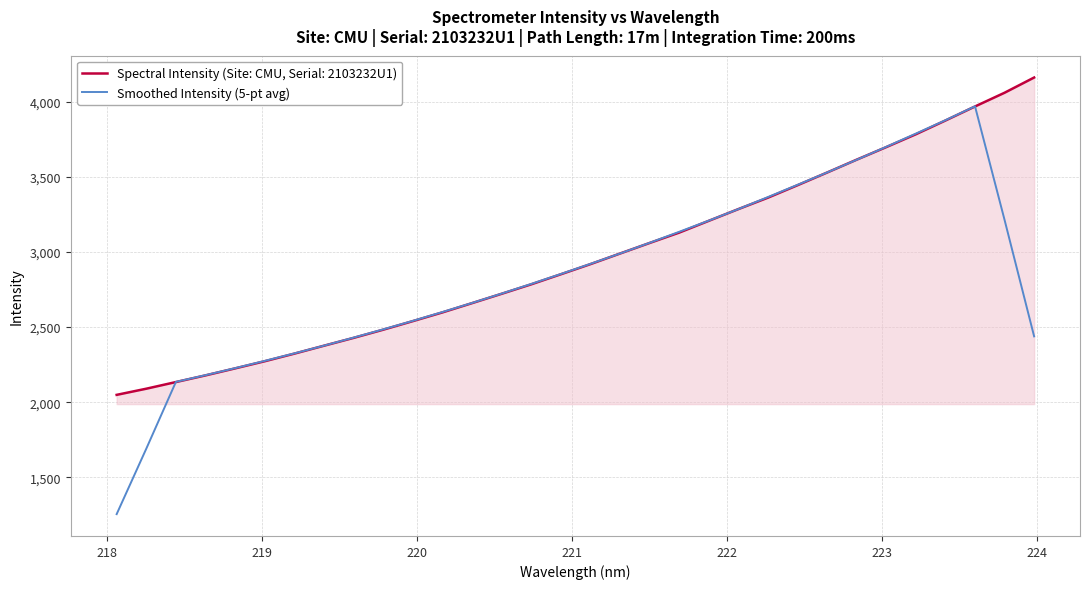

What is the minimum value shown in the chart?

1254.5